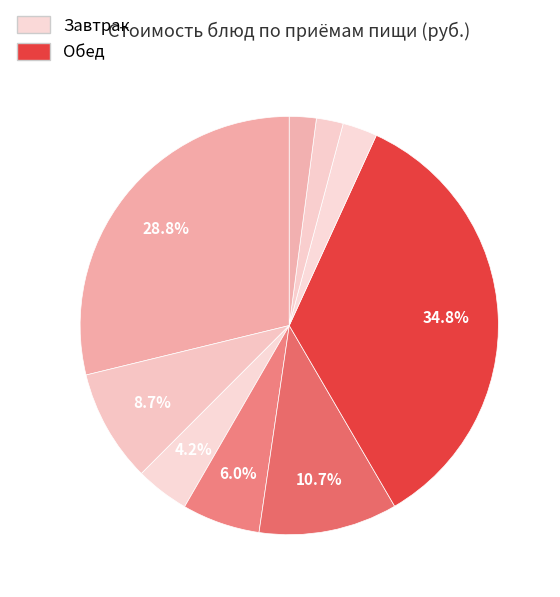

Is there a majority slice in this chart?

No